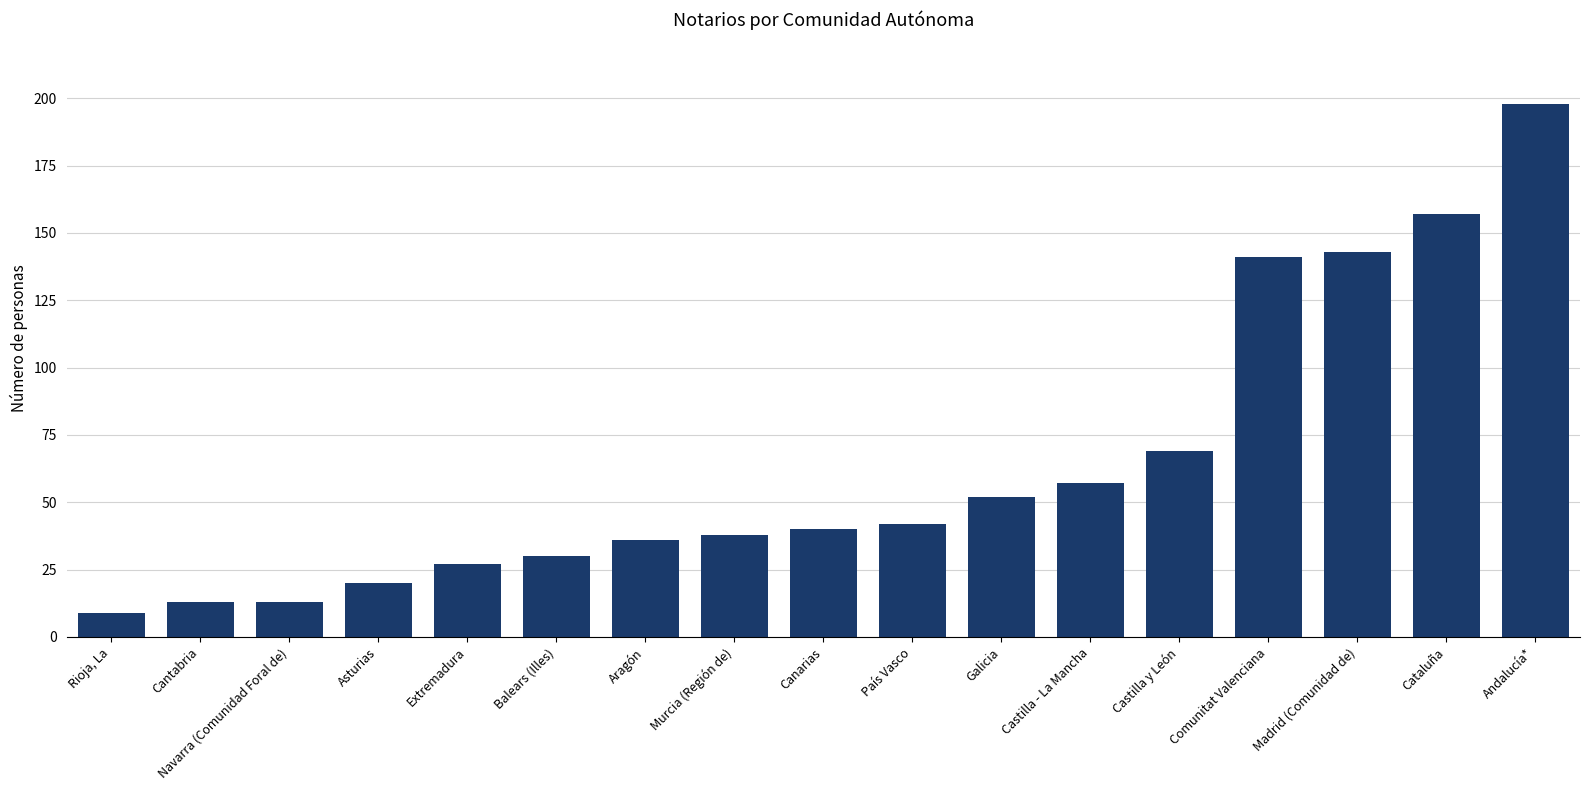

Which has a higher value, Asturias or Rioja, La?

Asturias